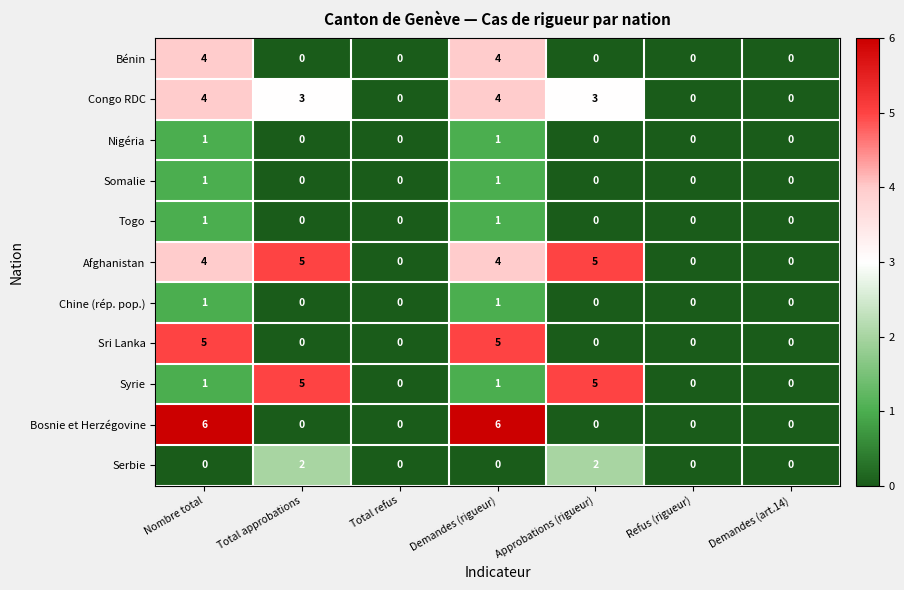

At how many categories does at least one series exceed 1?

4